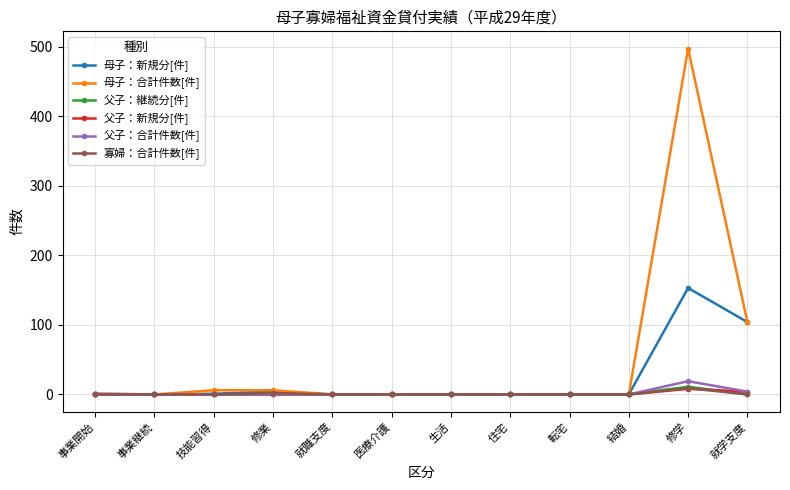

At which label does 父子：継続分[件] reach its peak?

修学